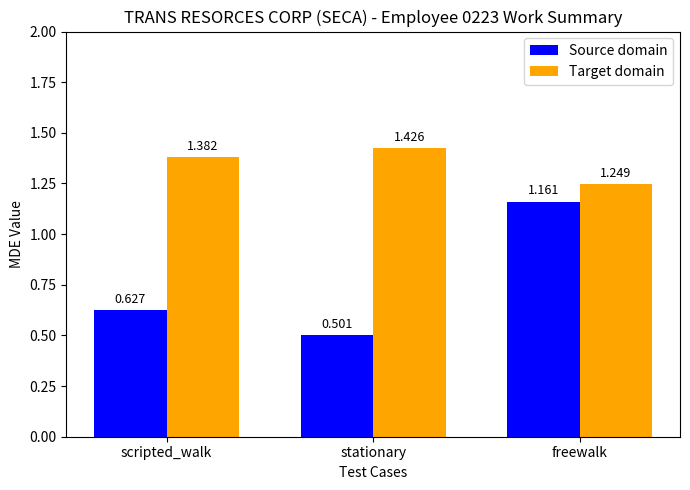

Which series has the largest total across all categories?

Target domain